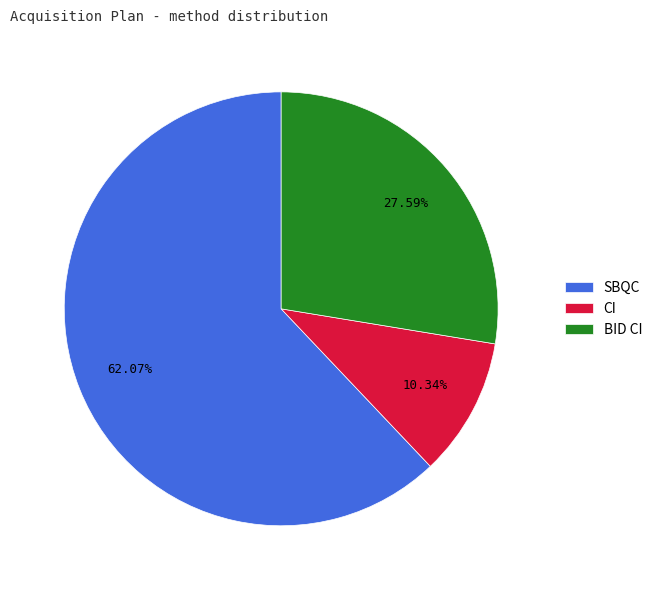

Combined, do CI and BID CI account for over 50%?

No